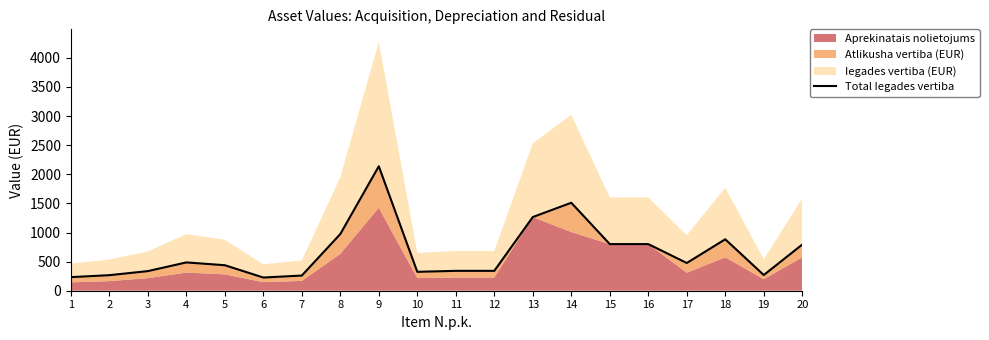

Rank the categories by value from highest to lowest.

9, 14, 13, 8, 18, 15, 16, 20, 4, 17, 5, 11, 12, 3, 10, 19, 2, 7, 1, 6